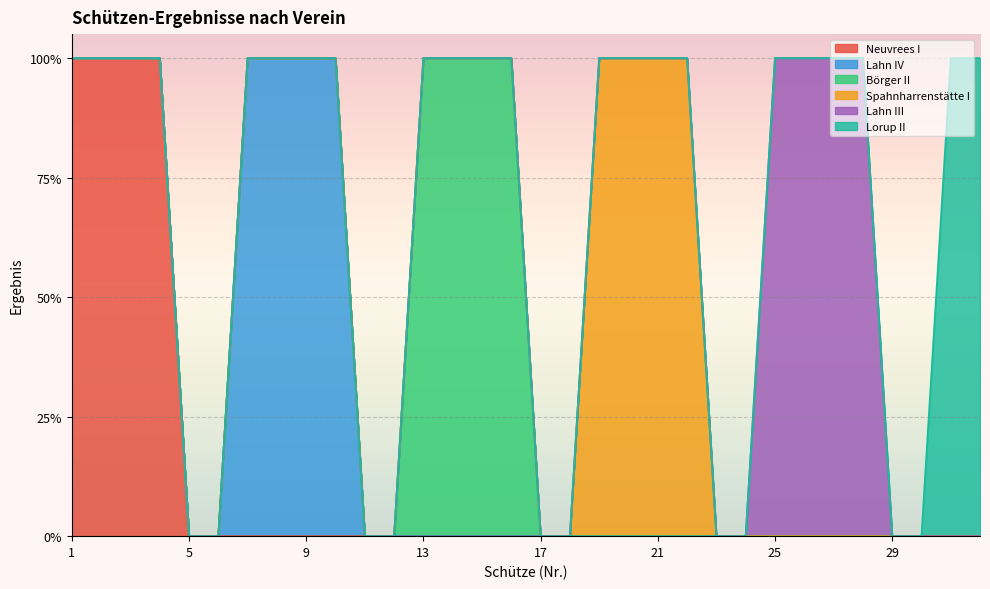

What is the highest value of the Spahnharrenstätte I series?

1